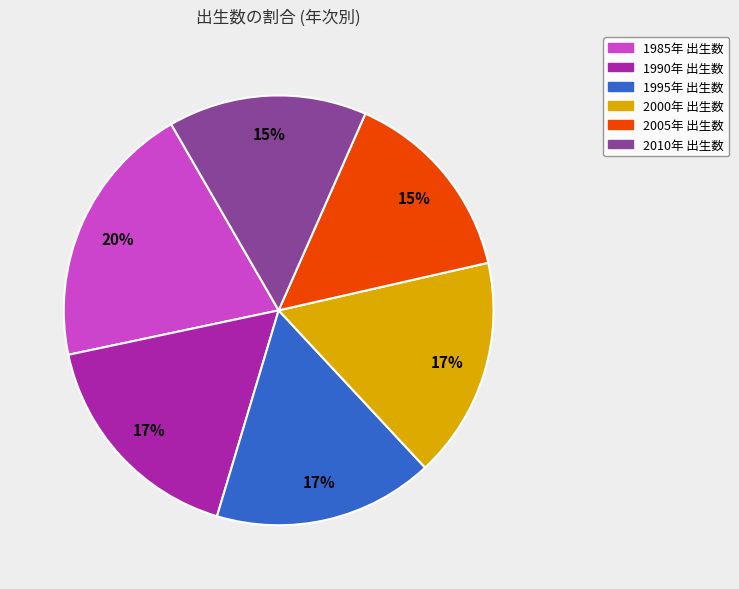

Is there any slice that represents more than half of the pie?

No